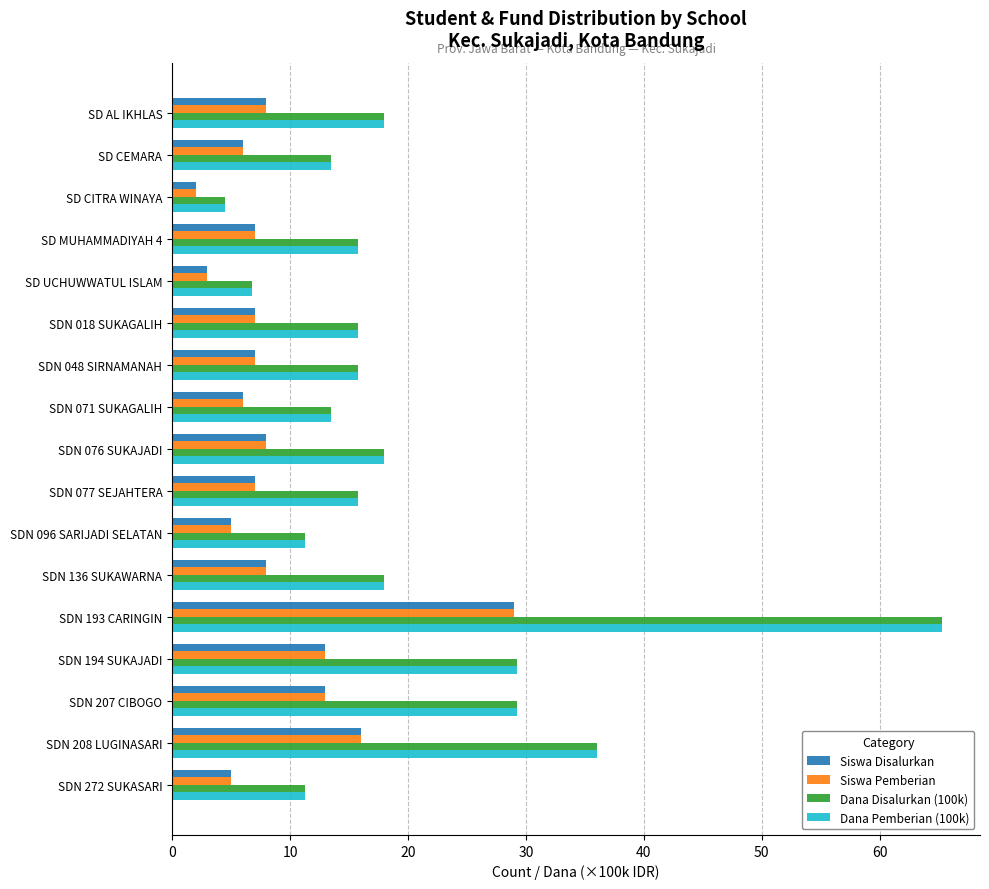

What is the highest value of the Siswa Pemberian series?

29.0